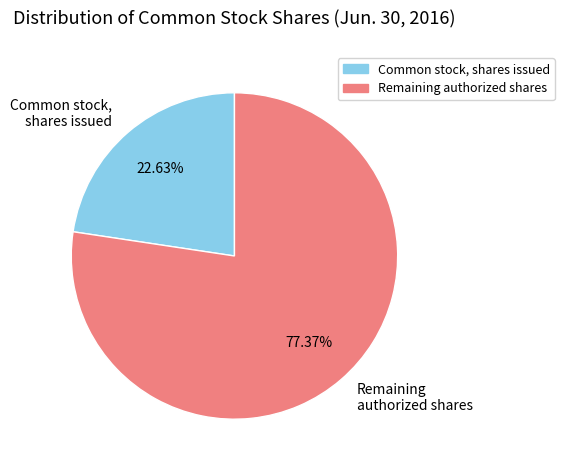

What is the smallest slice in the pie chart?

Common stock, shares issued